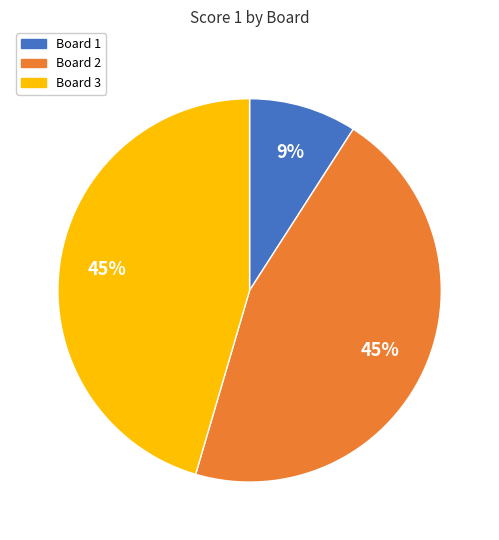

Is Board 1 the majority of the pie?

No